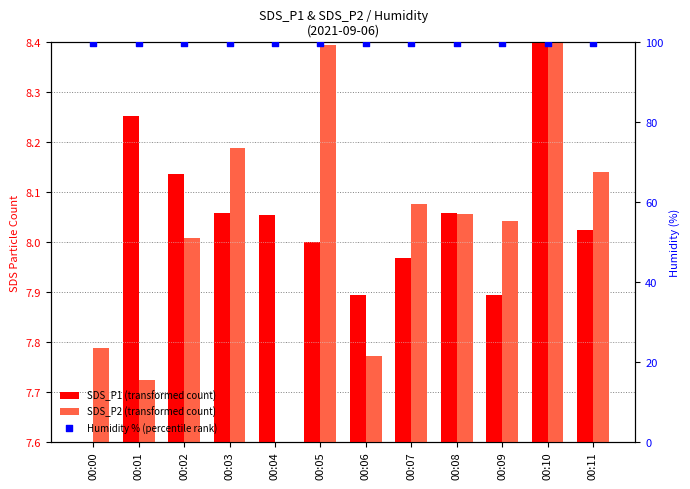

Which series reaches the minimum Y coordinate?

SDS_P1 (transformed count)